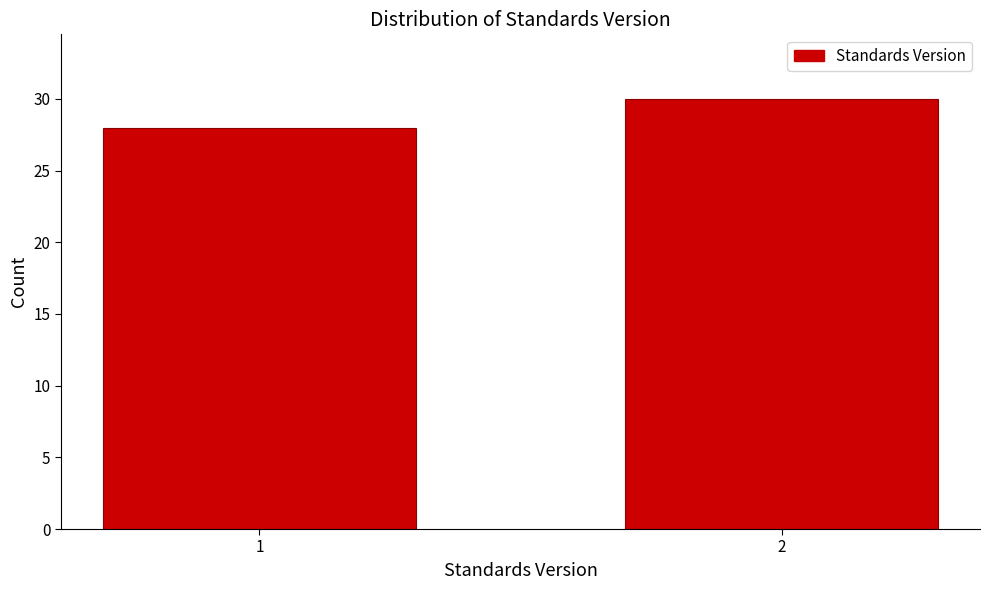

Reading left to right, list all the values displayed in this chart.

1=28	2=30